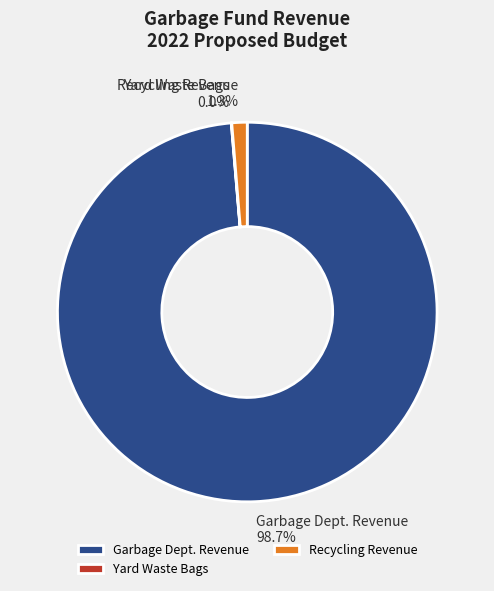

Do Recycling Revenue and Garbage Dept. Revenue together represent more than half of the pie?

Yes